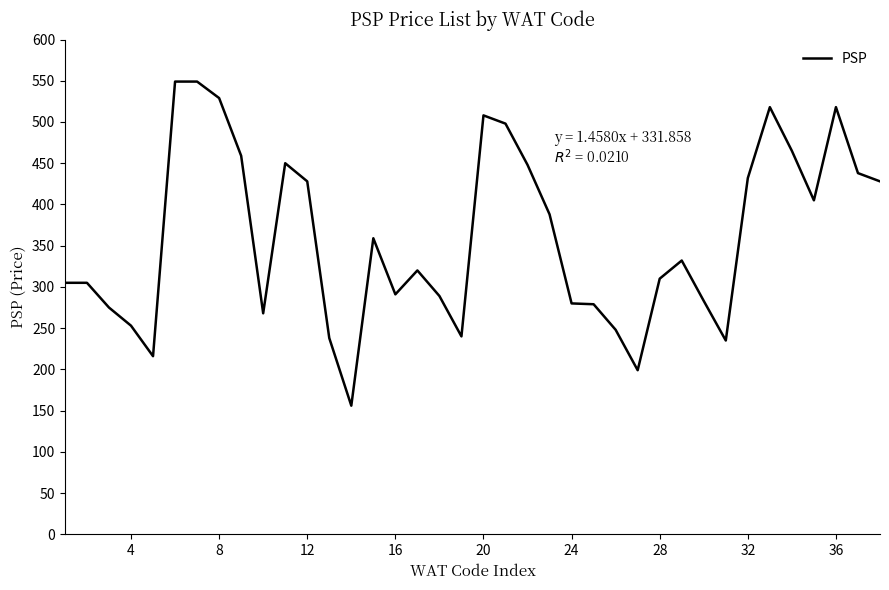

What is the maximum value shown in the chart?

549